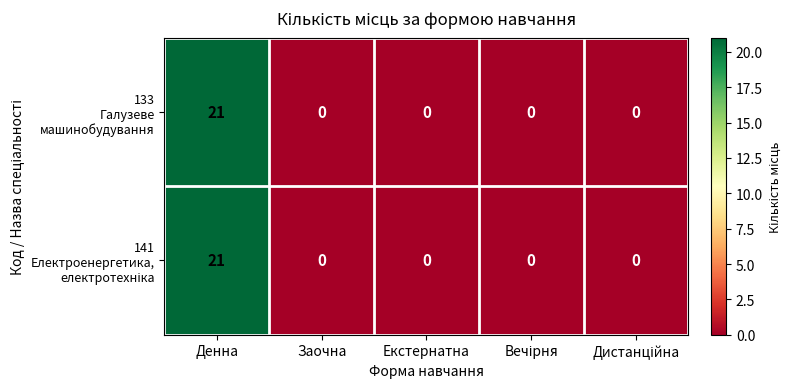

Which label corresponds to the largest value in the chart?

Денна